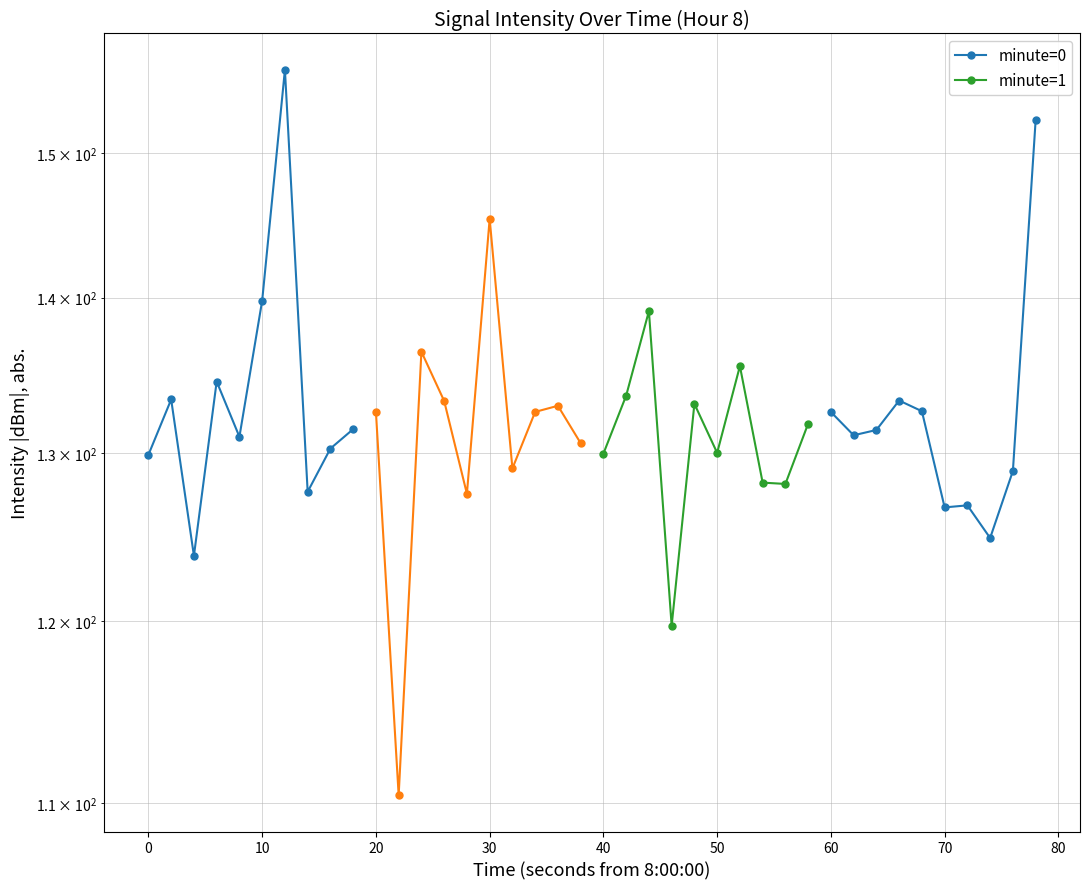

What is the difference between the minute=1 values at 70 and 0?

5.5